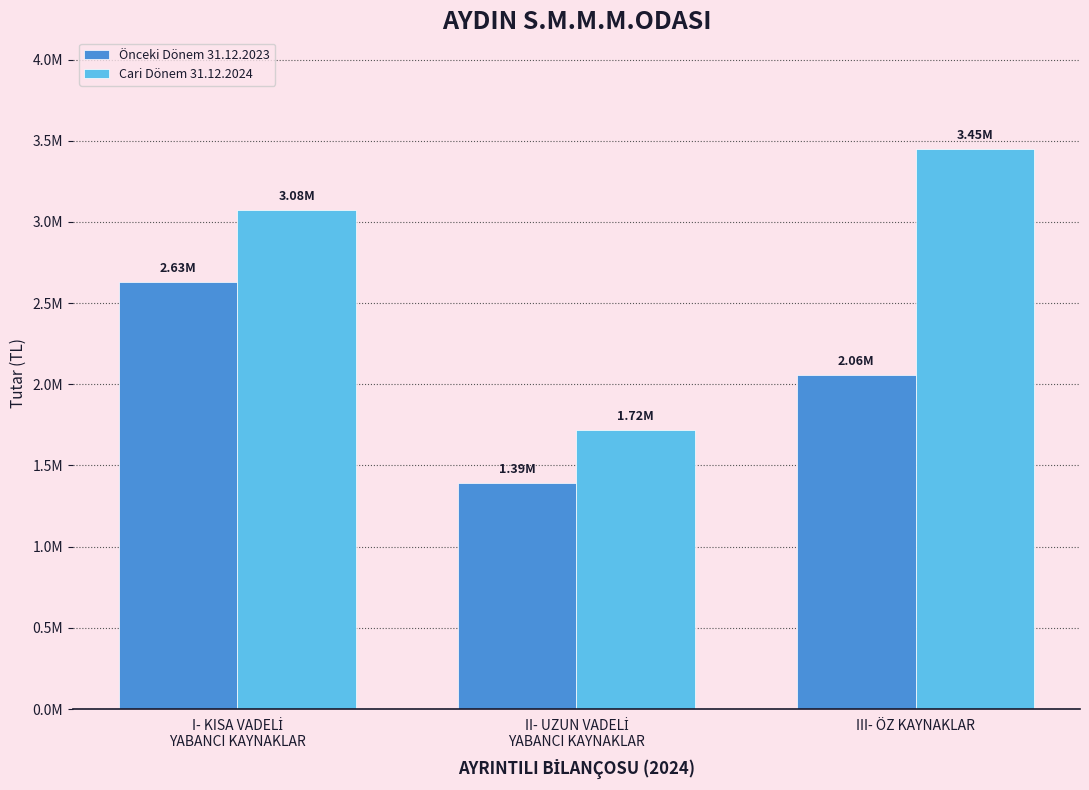

List the labels in order of Önceki Dönem 31.12.2023 value, largest first.

I- KISA VADELİ
YABANCI KAYNAKLAR, III- ÖZ KAYNAKLAR, II- UZUN VADELİ
YABANCI KAYNAKLAR